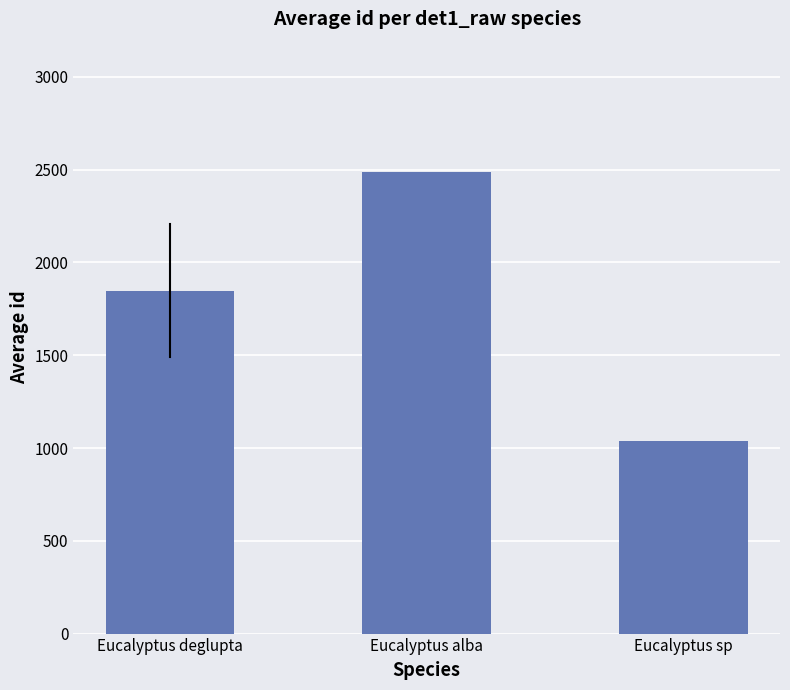

Reading left to right, extract all data points from this chart.

Eucalyptus deglupta=1847	Eucalyptus alba=2489	Eucalyptus sp=1036